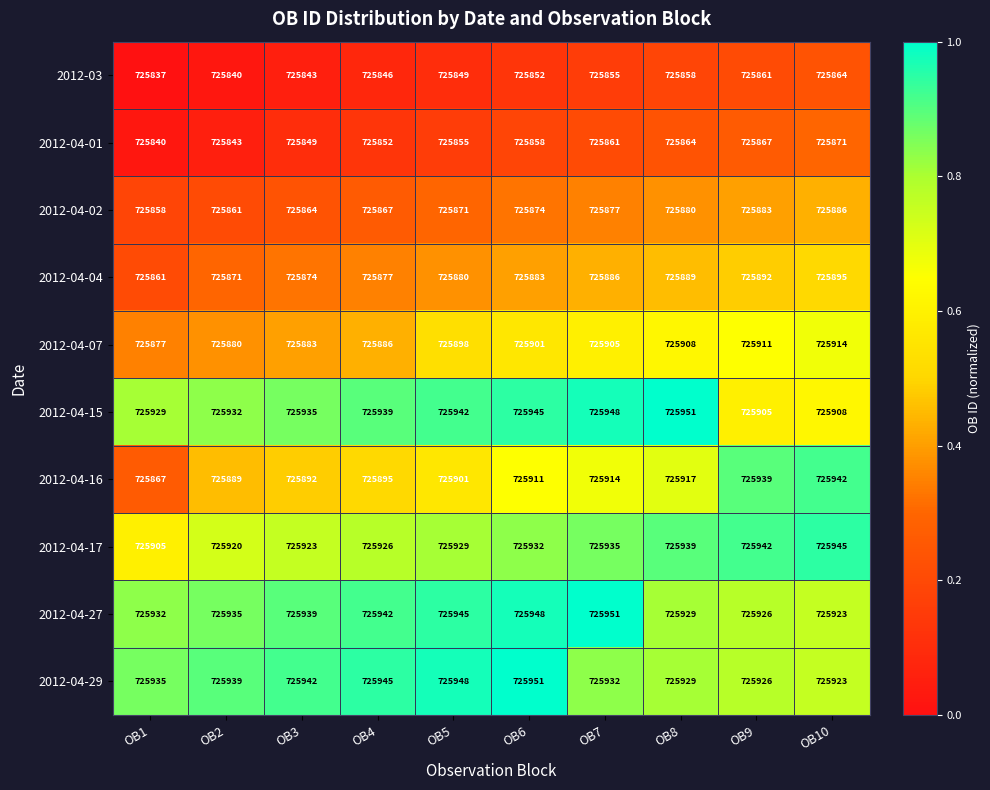

Which category has the highest value in the 2012-04-16 series?

OB10